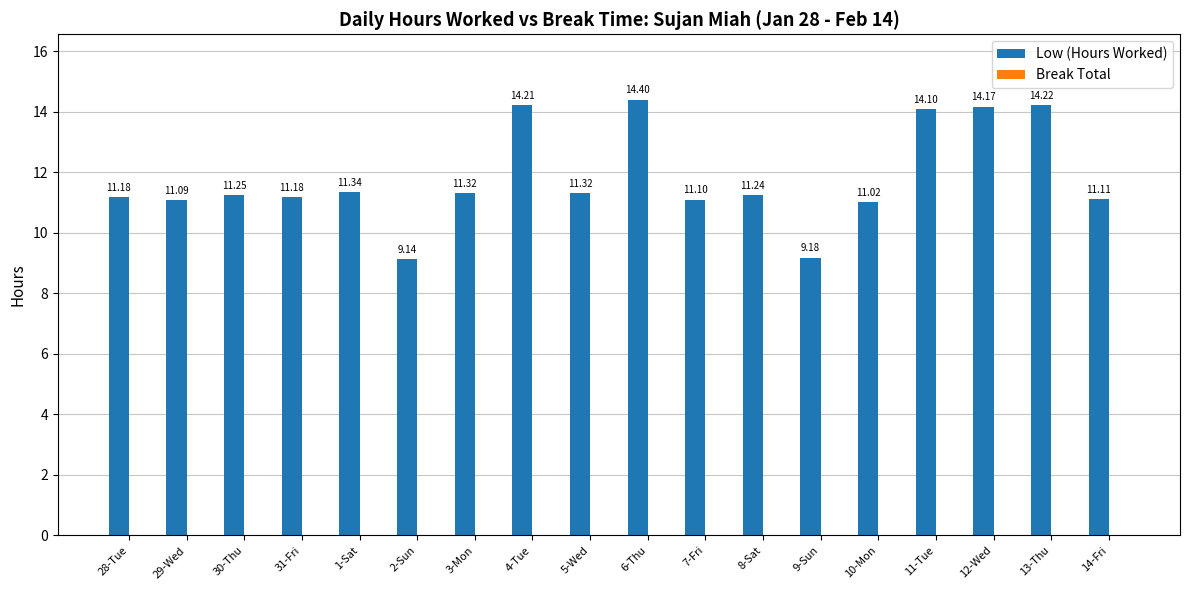

Between 31-Fri and 30-Thu, which is larger?

30-Thu